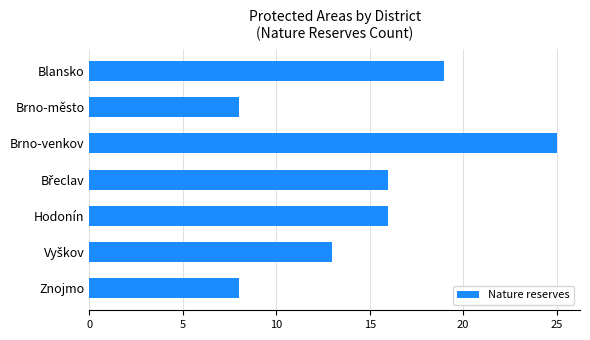

Are the bars grouped side by side (vs. stacked)?

No